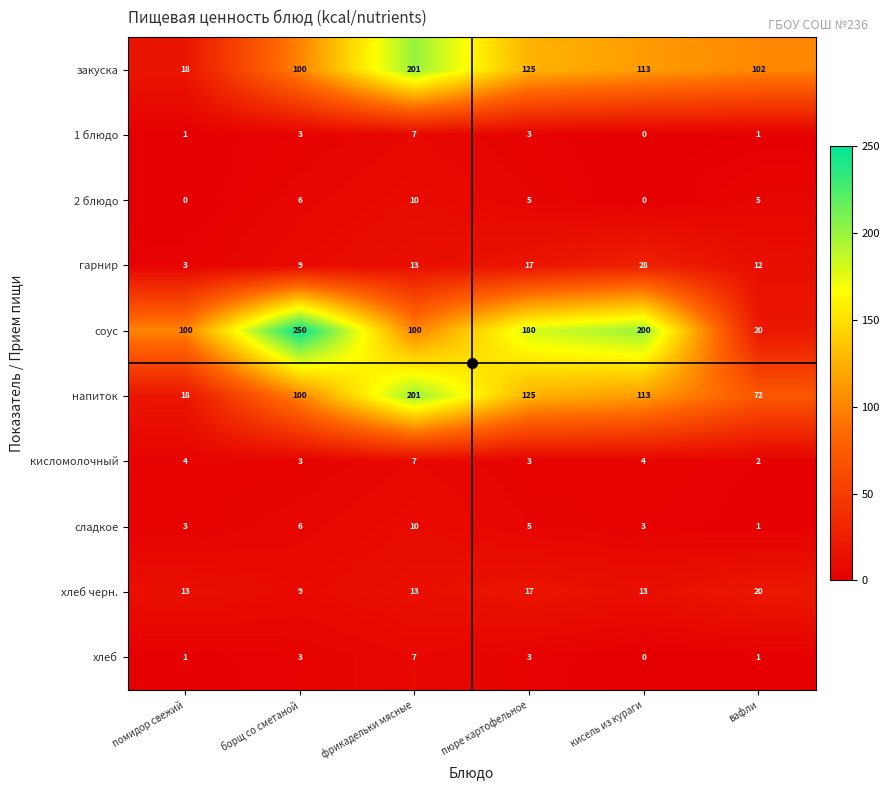

At which category is the sum across all series the highest?

фрикадельки мясные